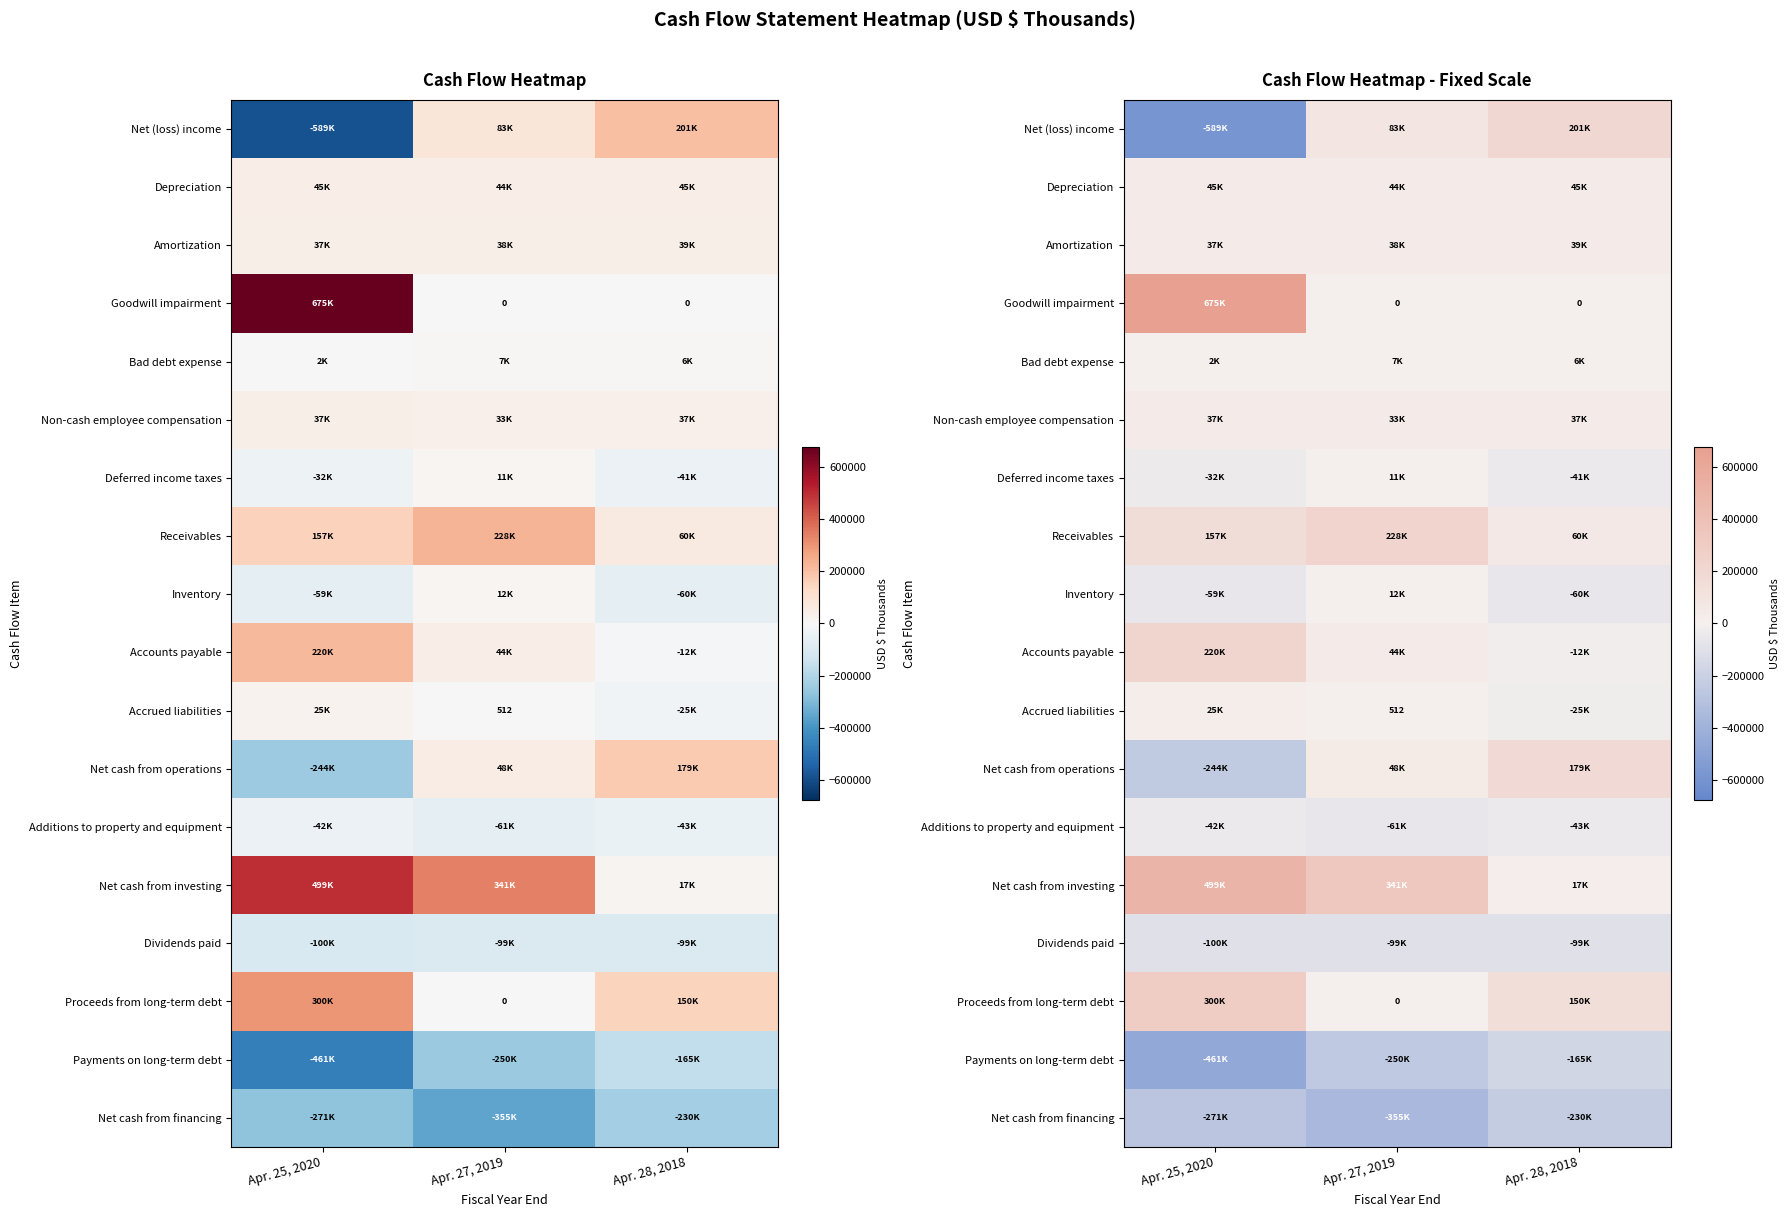

True or false: Payments on long-term debt has a value of -404388 at Apr. 27, 2019.

False